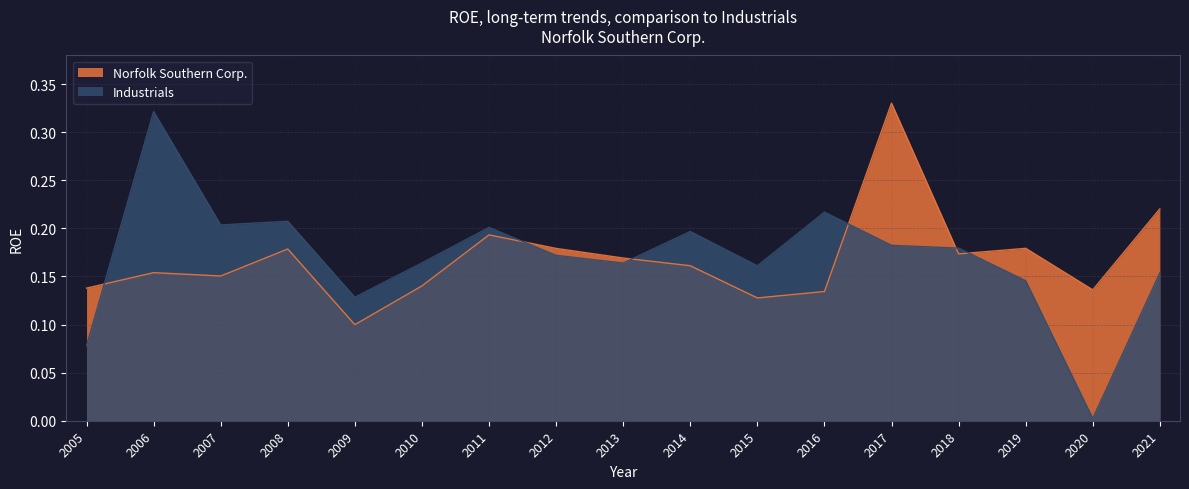

What is the total value across all series at 2005?

0.2